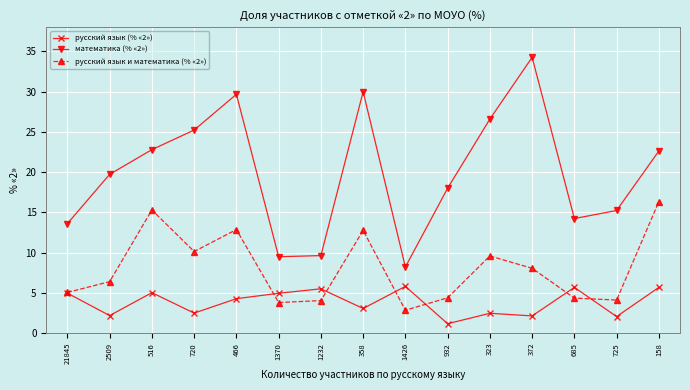

How many interior local valleys does the русский язык и математика (% «2») series have?

4